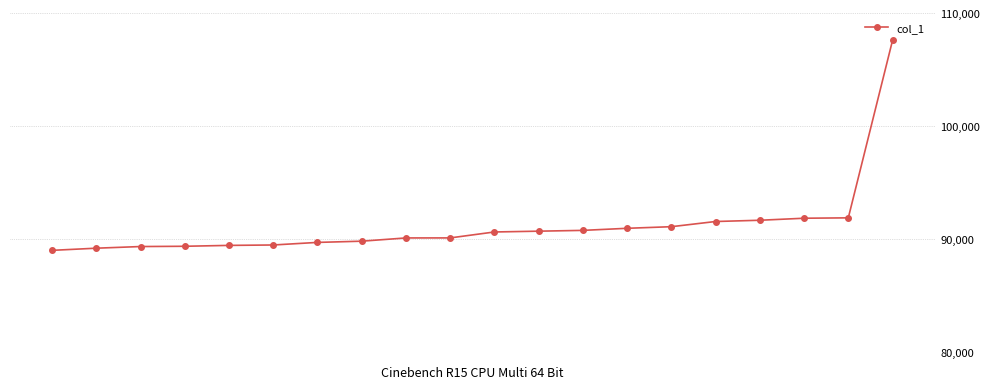

What is the greatest value displayed?

107580